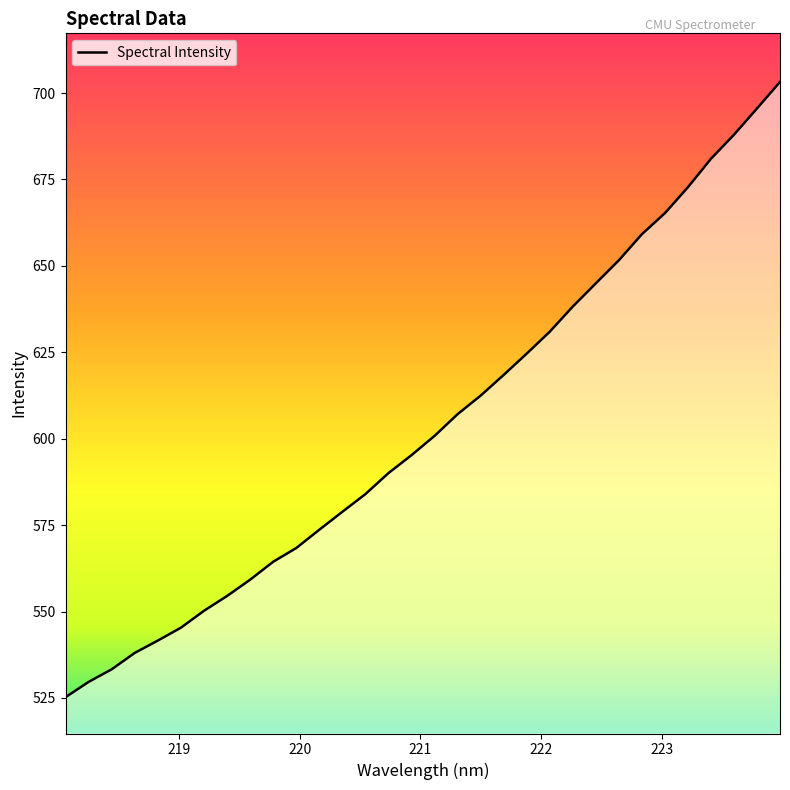

What is the difference between the maximum and minimum values?

178.0